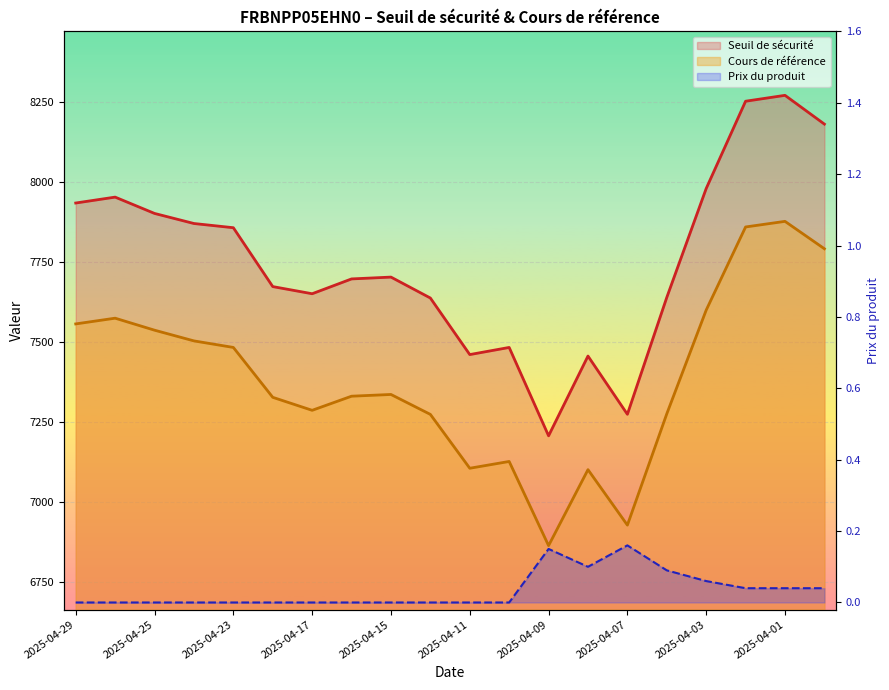

How many values in Prix du produit are above zero?

8